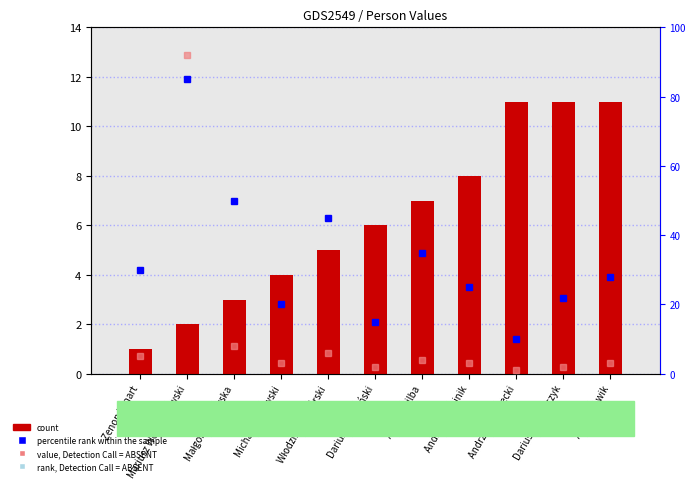

The value of percentile rank within the sample at Zenon Lenart is 30. True or false?

True